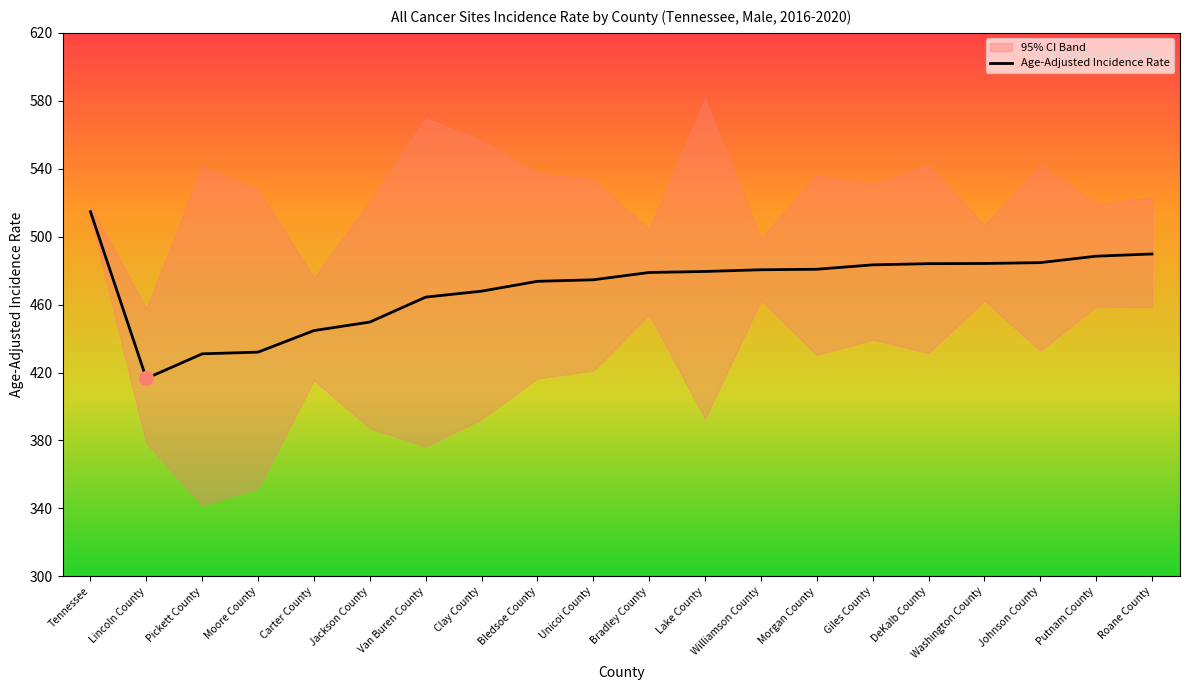

The chart shows a value of 484.1 at DeKalb County. True or false?

True